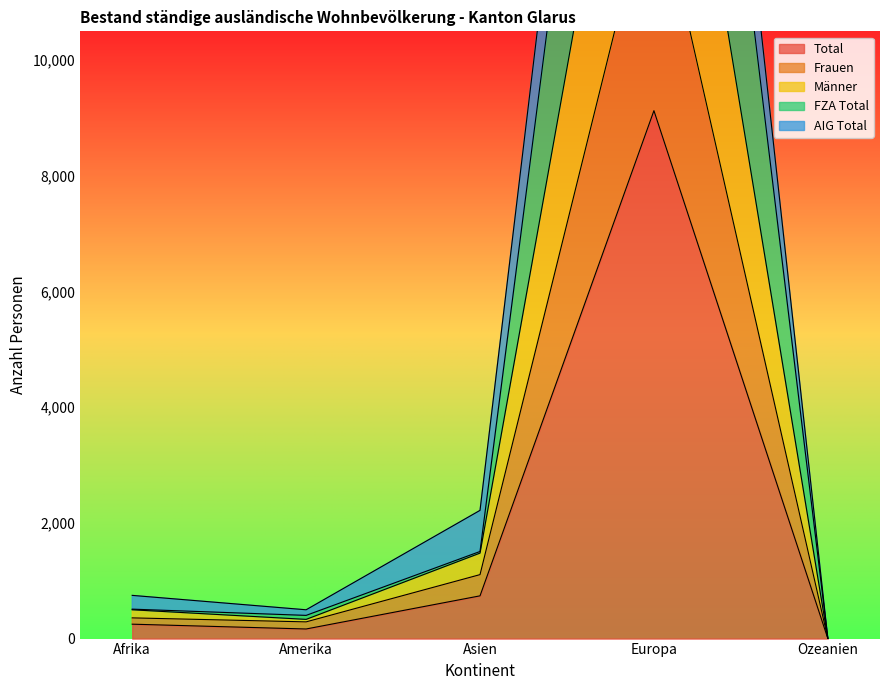

What are all the series names shown in the legend?

Total, Frauen, Männer, FZA Total, AIG Total